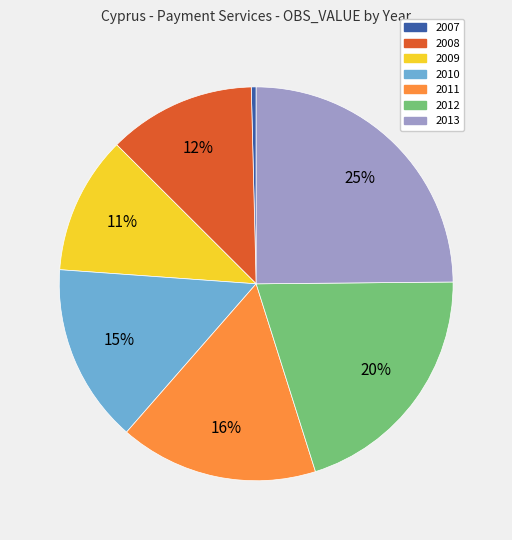

Do 2008 and 2009 together represent more than half of the pie?

No